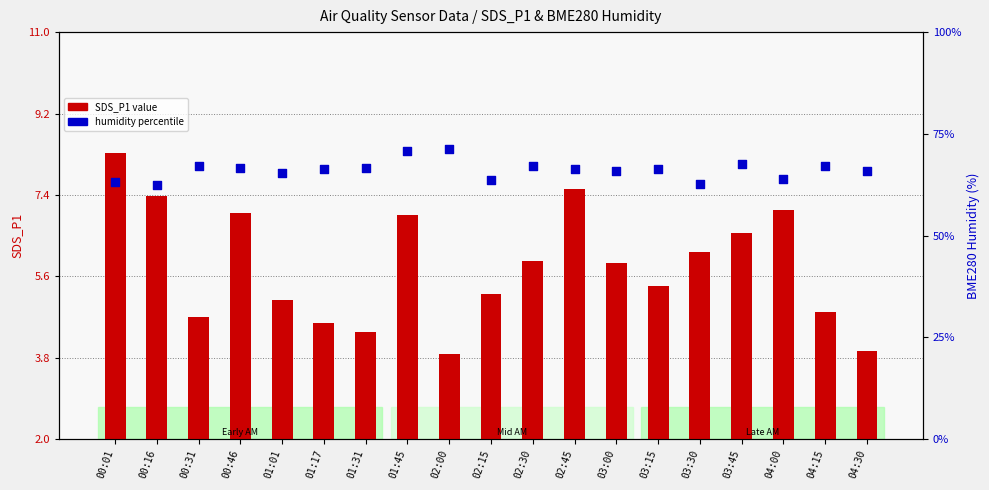

Which series has the largest total across all categories?

BME280 humidity percentile